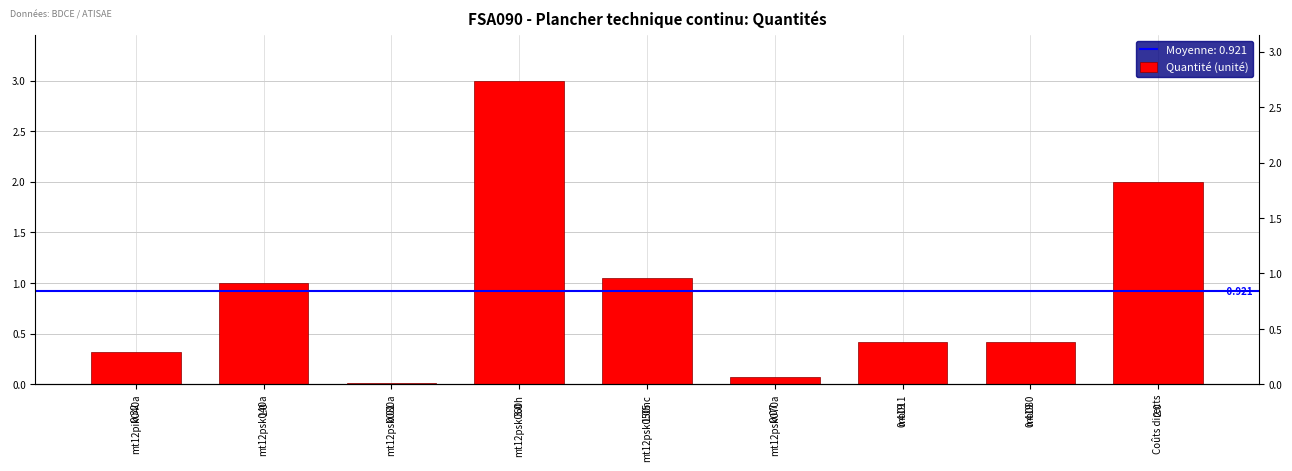

What is the label of the 5th bar from the right?

mt12psk050nc